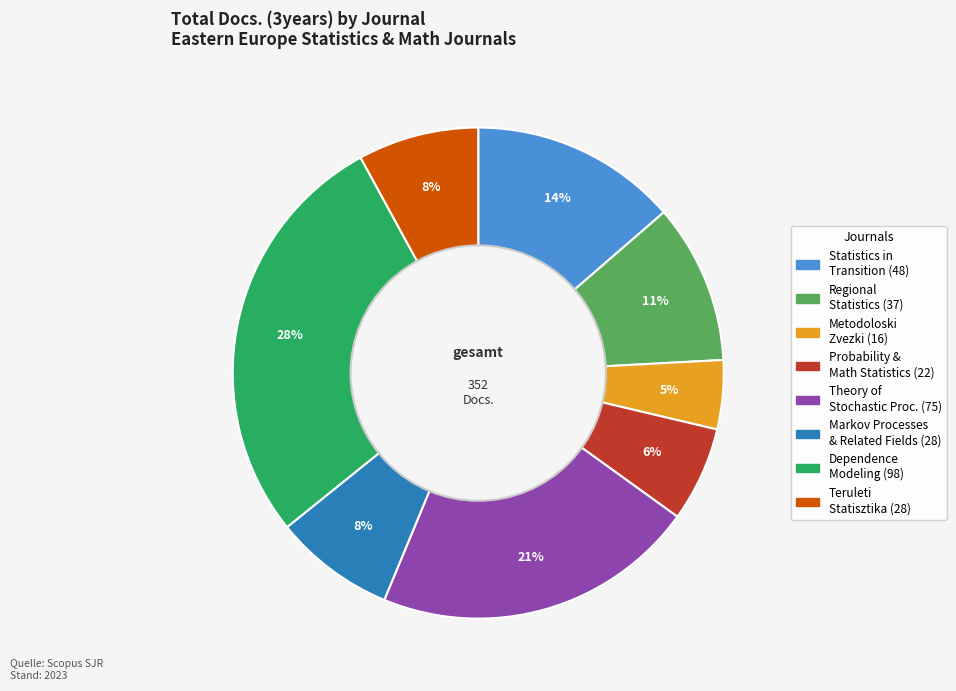

Count the number of slices in the pie.

8